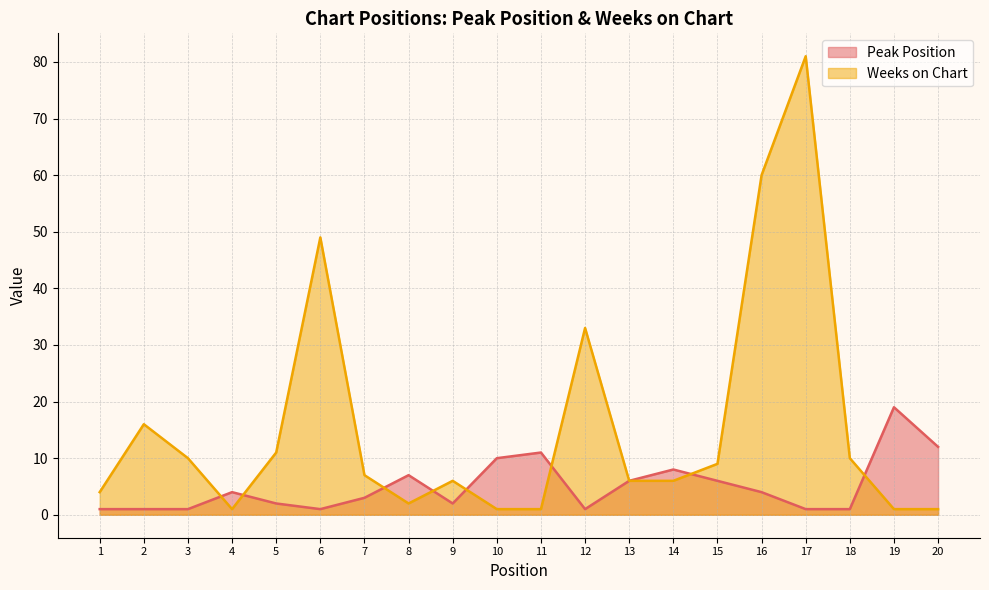

At which label does Peak Position first exceed 4?

8